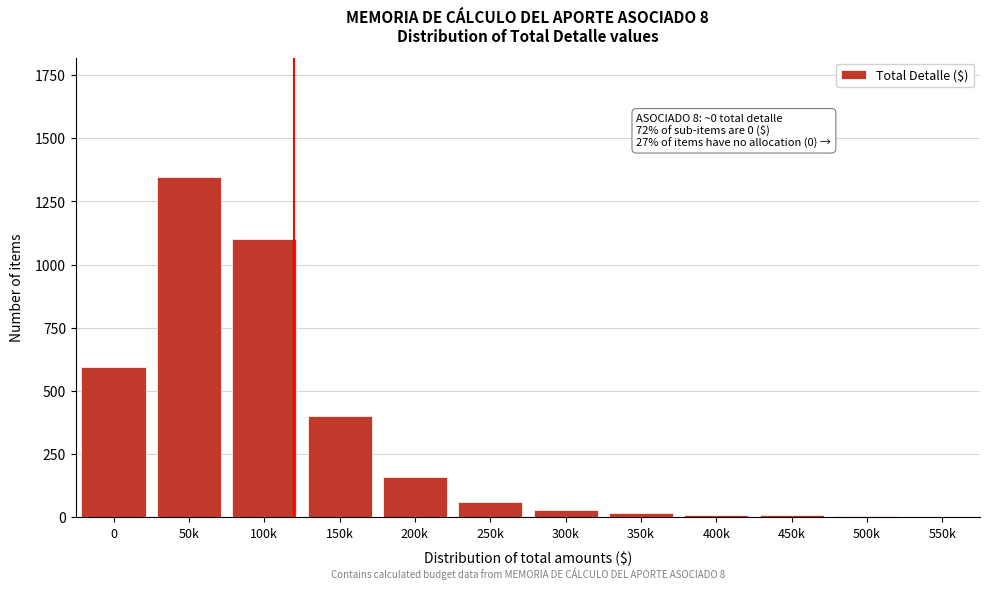

Which has a higher value, 150k or 50k?

50k